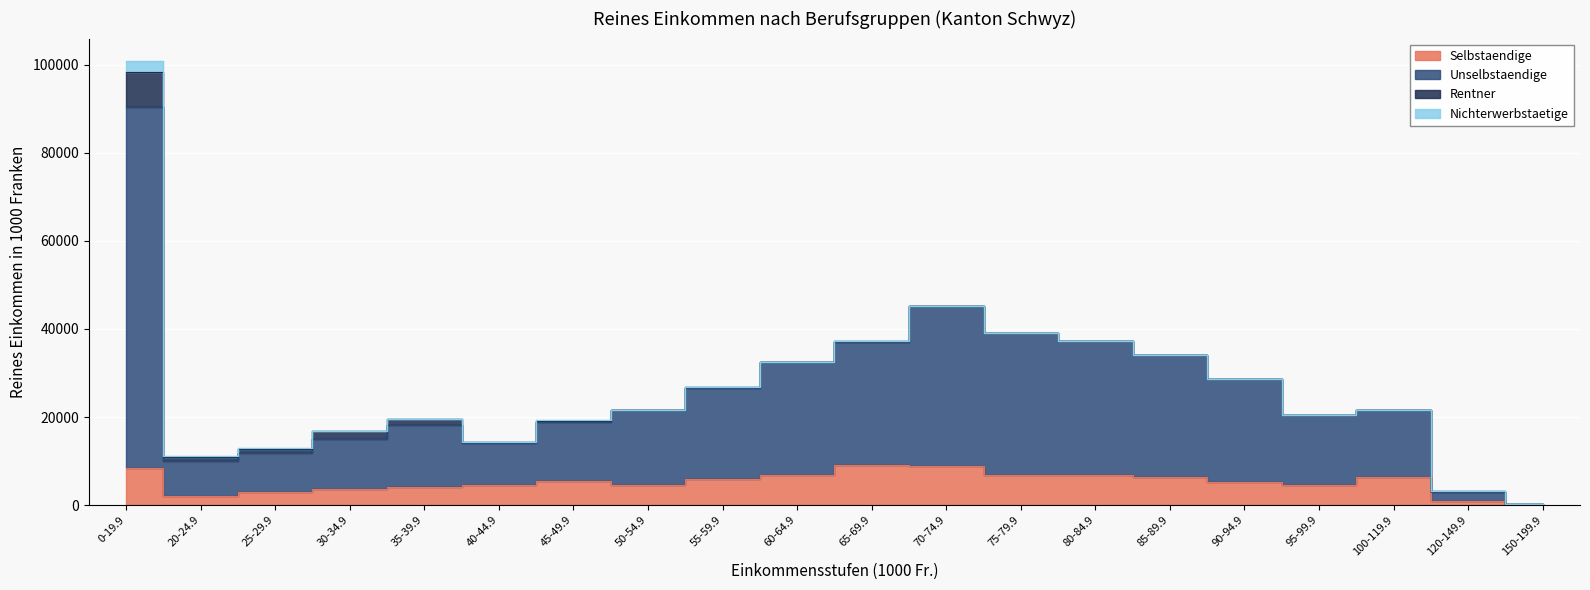

Is the value of Unselbstaendige at 90-94.9 greater than the value of Selbstaendige at 45-49.9?

Yes